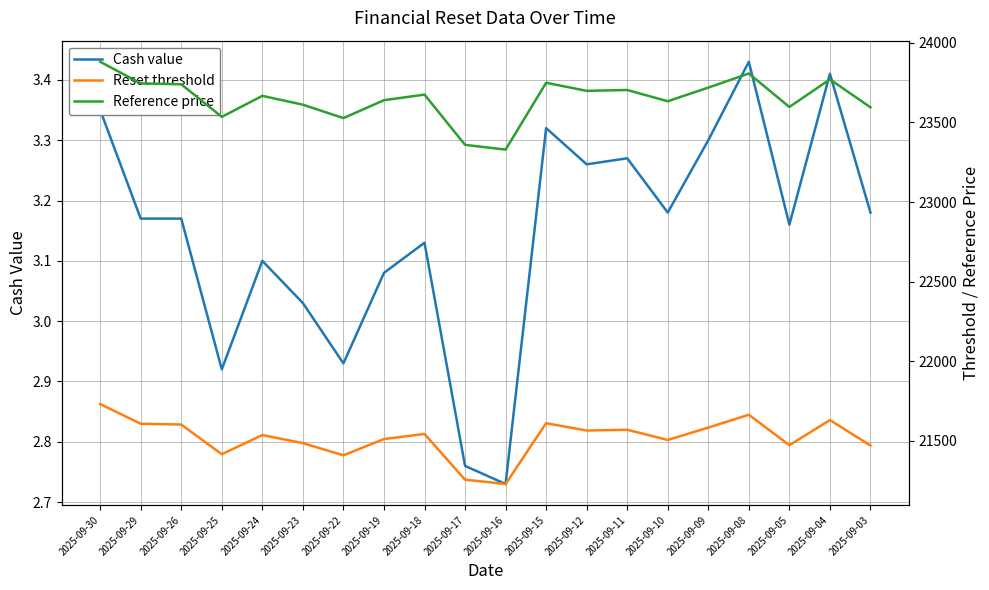

Where does the Reference price series first go above 23674?

2025-09-30